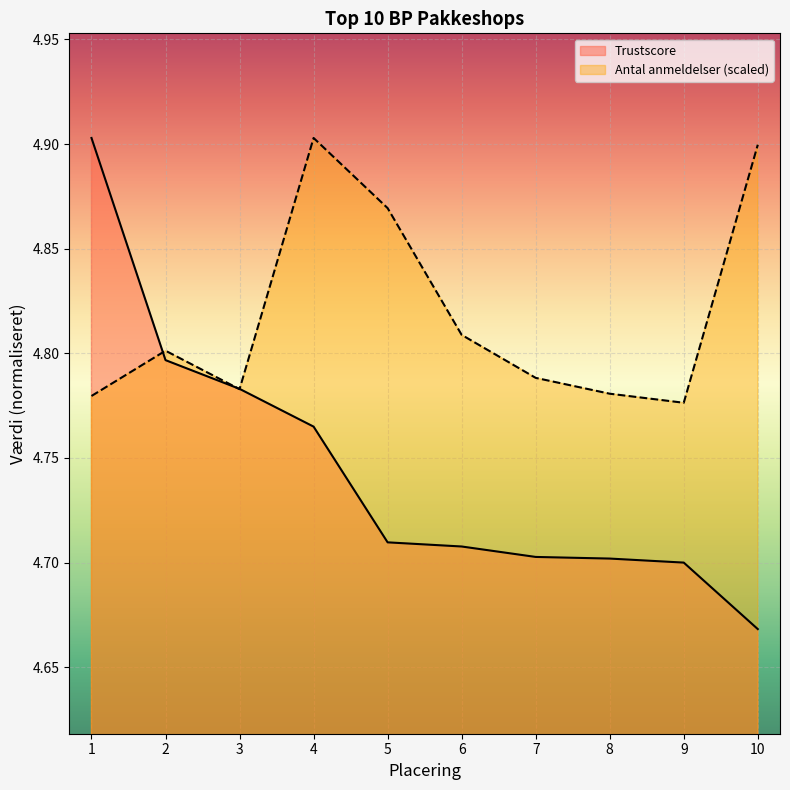

At which category is the sum across all series the highest?

1